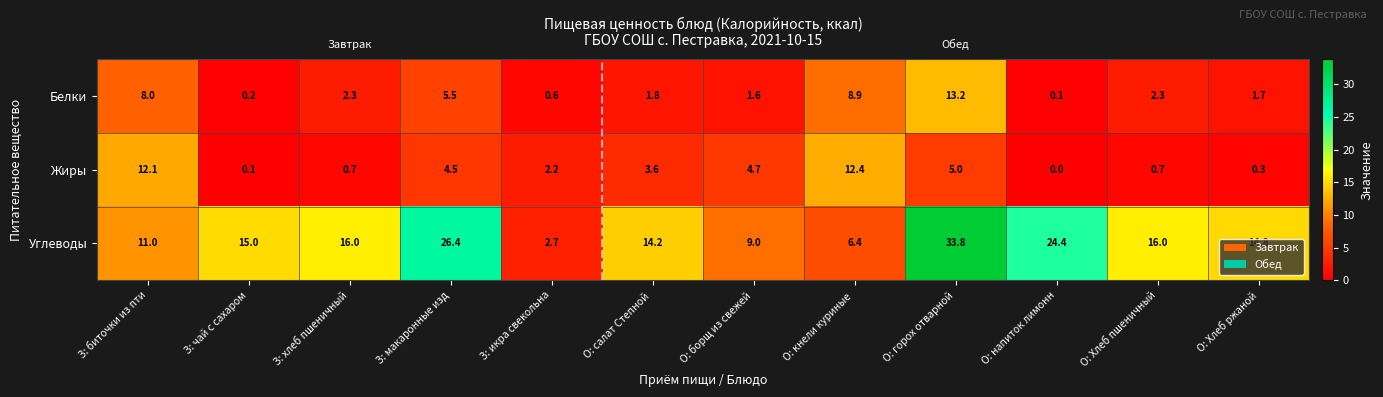

At which label is Жиры closest to 6?

О: горох отварной